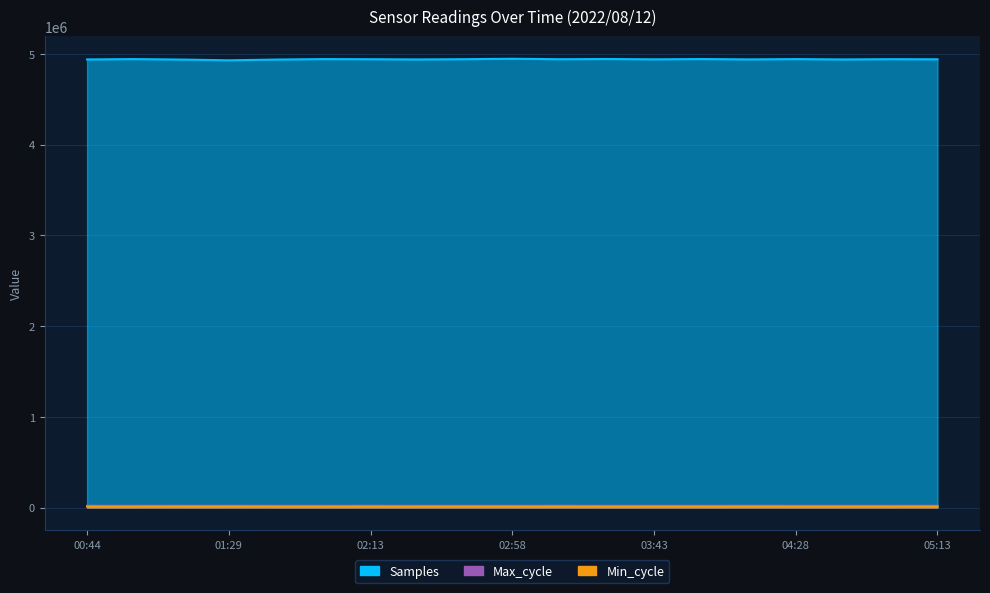

Reading left to right, transcribe all the data shown in this chart.

Samples: 4937434	4941370	4936267	4927914	4936240	4941356	4939858	4937433	4940338	4945075	4939858	4942199	4938665	4941766	4938042	4941262	4937433	4940338	4939107
Max_cycle: 19922	20250	19923	19922	19977	19929	20385	19914	19937	19921	20385	19914	20033	20013	20499	20166	19914	19937	20029
Min_cycle: 11200	11200	11600	11600	11200	11200	11200	11200	11200	11200	11200	11200	11200	11200	11200	11200	11200	11200	11600